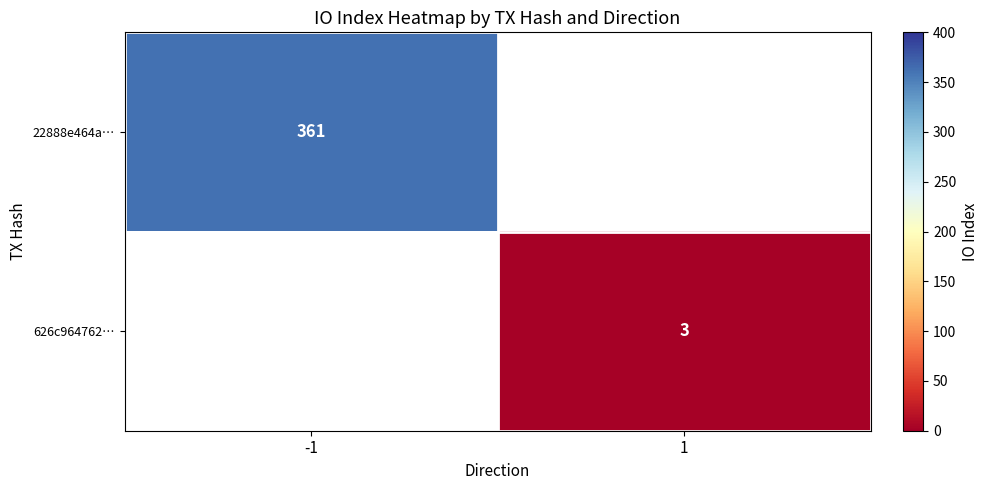

The value of 22888e464a… at -1 is 361. True or false?

True